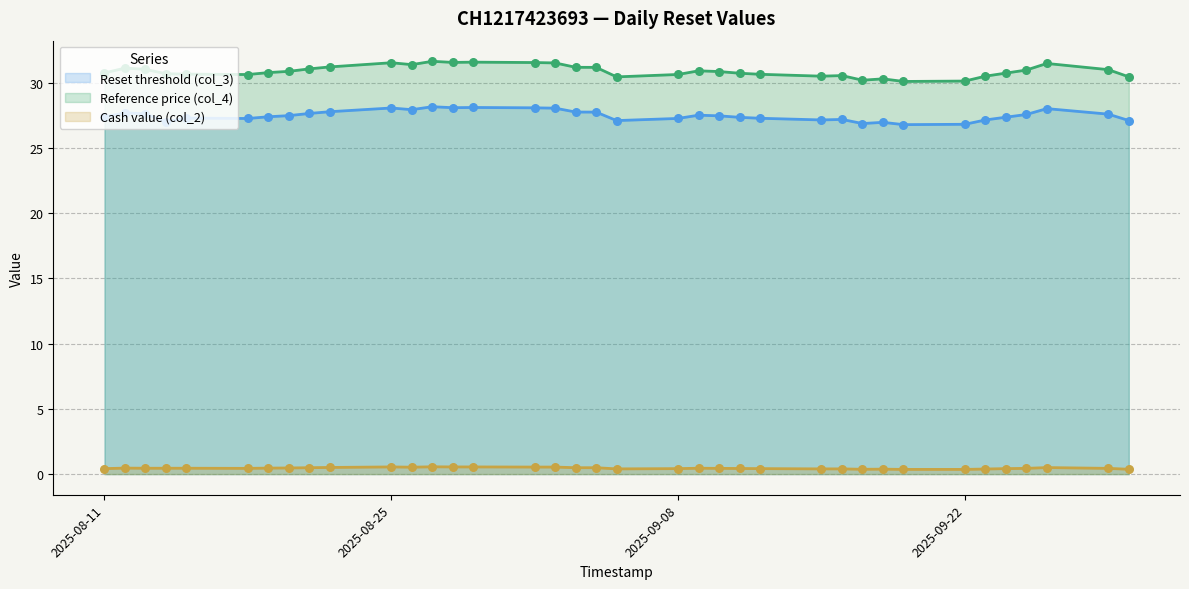

At which category is the sum across all series the highest?

2025-08-27